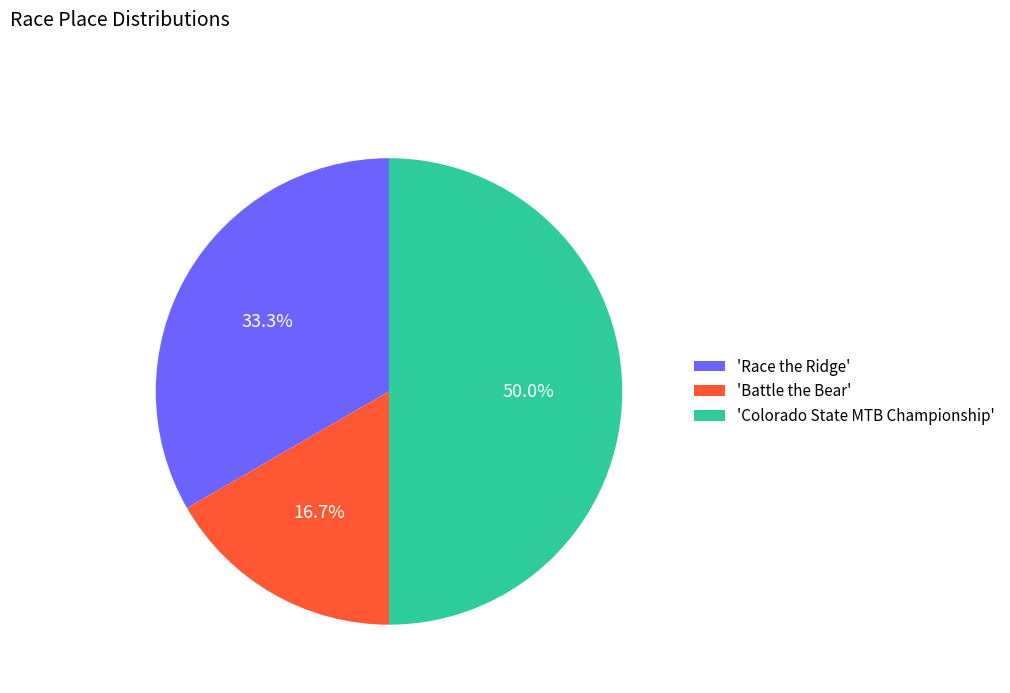

What percentage do 'Colorado State MTB Championship' and 'Battle the Bear' together represent?

66.7%